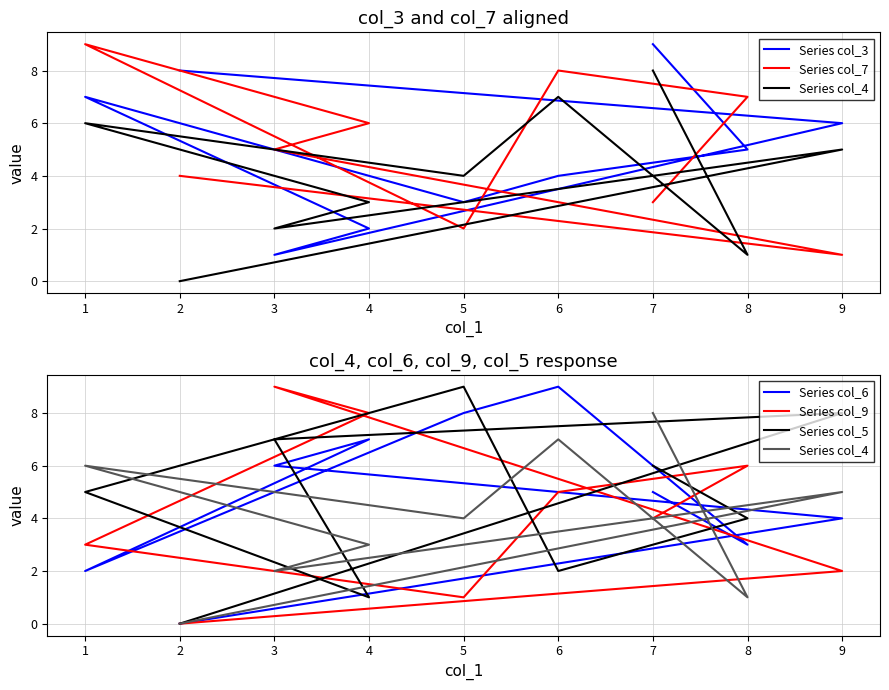

How many Series col_6 values are between 3 and 7?

5